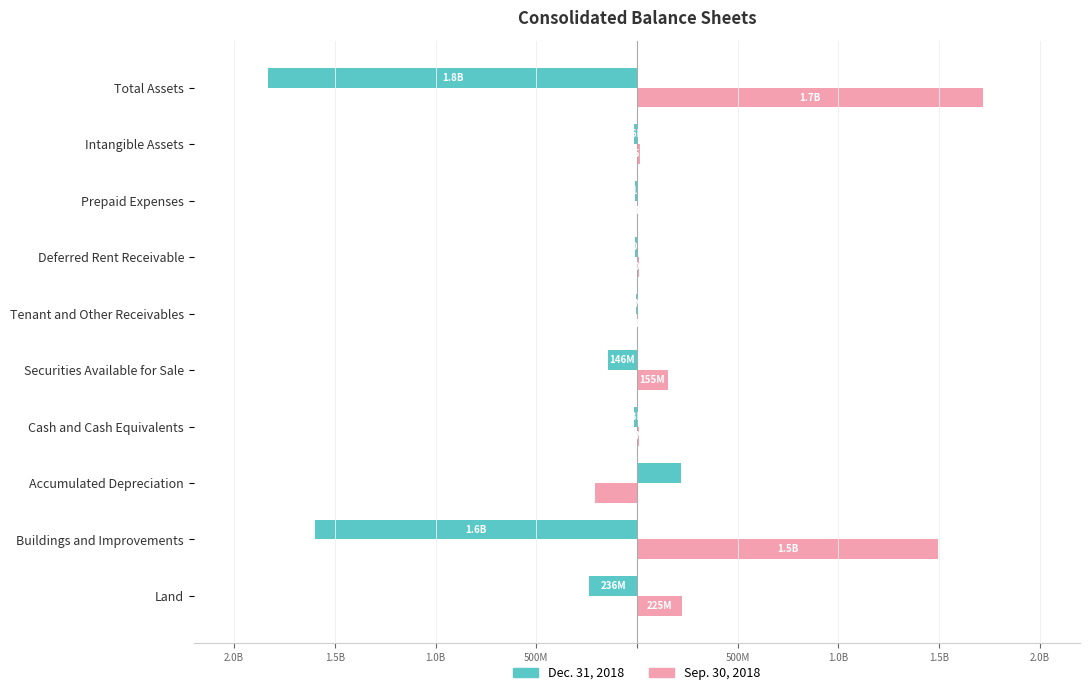

List the series in order of their peak value, lowest first.

Dec. 31, 2018, Sep. 30, 2018